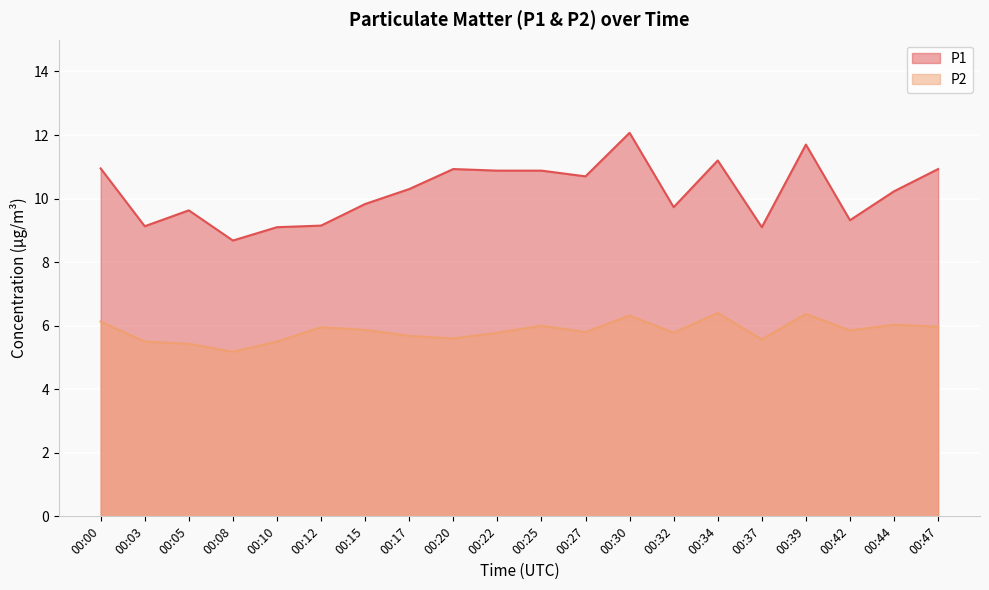

Reading right to left, what are all the values shown in this chart?

P1: 00:47=10.9	00:44=10.2	00:42=9.3	00:39=11.7	00:37=9.1	00:34=11.2	00:32=9.7	00:30=12.1	00:27=10.7	00:25=10.9	00:22=10.9	00:20=10.9	00:17=10.3	00:15=9.8	00:12=9.2	00:10=9.1	00:08=8.7	00:05=9.6	00:03=9.1	00:00=10.9
P2: 00:47=6.0	00:44=6.0	00:42=5.8	00:39=6.4	00:37=5.6	00:34=6.4	00:32=5.8	00:30=6.3	00:27=5.8	00:25=6.0	00:22=5.8	00:20=5.6	00:17=5.7	00:15=5.9	00:12=6.0	00:10=5.5	00:08=5.2	00:05=5.4	00:03=5.5	00:00=6.1